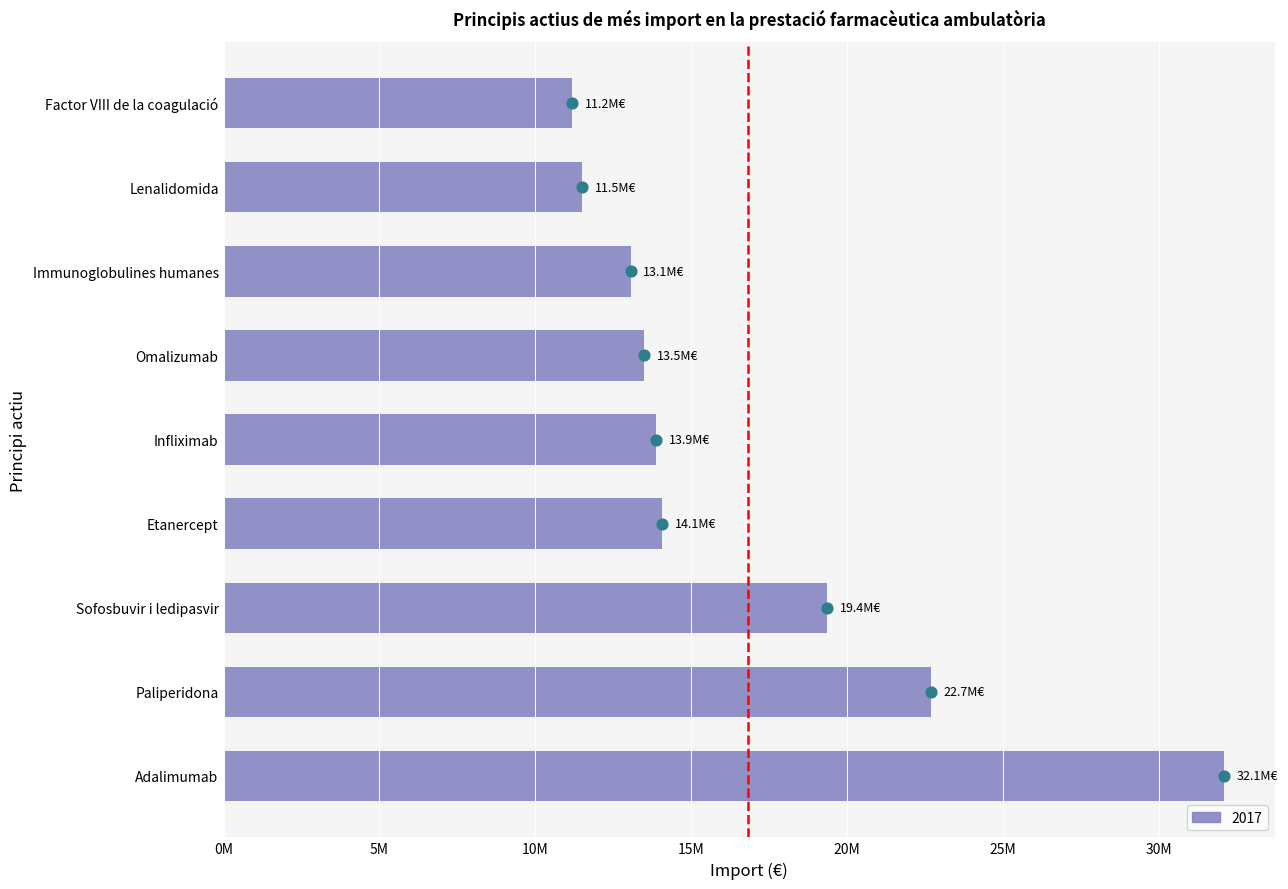

Is the value of 2017 at Lenalidomida greater than the value of 2016 at Etanercept?

No